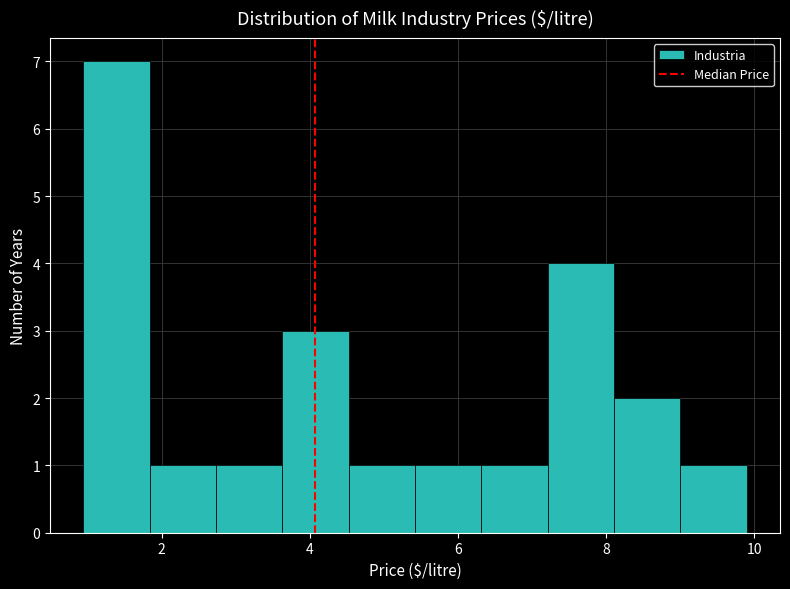

Reading left to right, transcribe this chart: for each bar, give the range it covers on the x-axis and its height. Neither the bar edges nor the heights are printed on the chart, so give them approximately, as read against the axes.

1.0 to 1.8: 7
1.8 to 2.8: 1
2.8 to 3.6: 1
3.6 to 4.6: 3
4.6 to 5.4: 1
5.4 to 6.4: 1
6.4 to 7.2: 1
7.2 to 8.2: 4
8.2 to 9.0: 2
9.0 to 10.0: 1